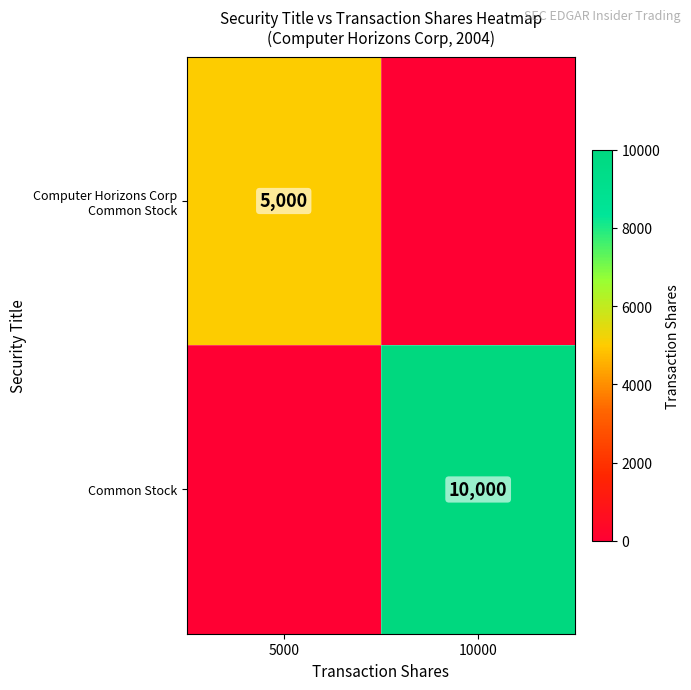

The Common Stock series shows 14622 at 10000. True or false?

False